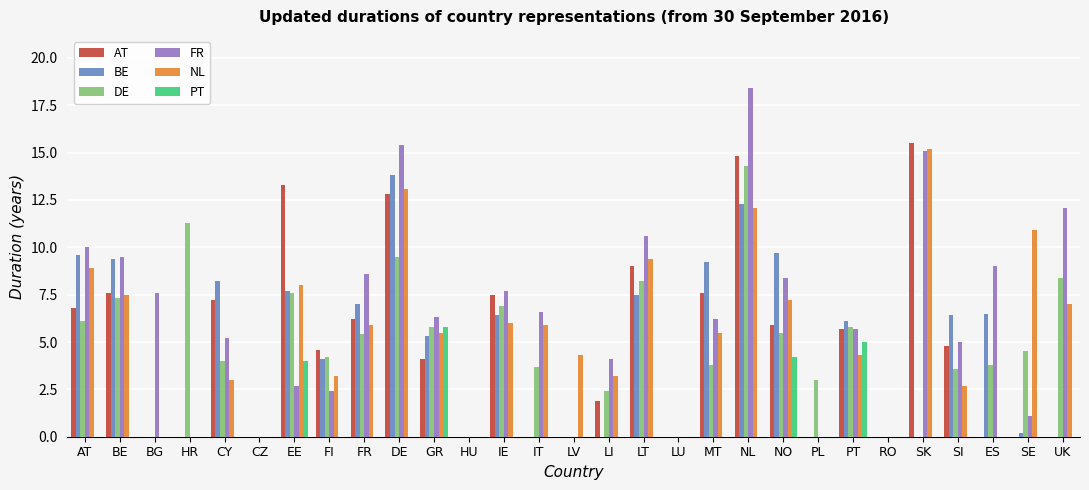

At which label does PT reach its peak?

GR